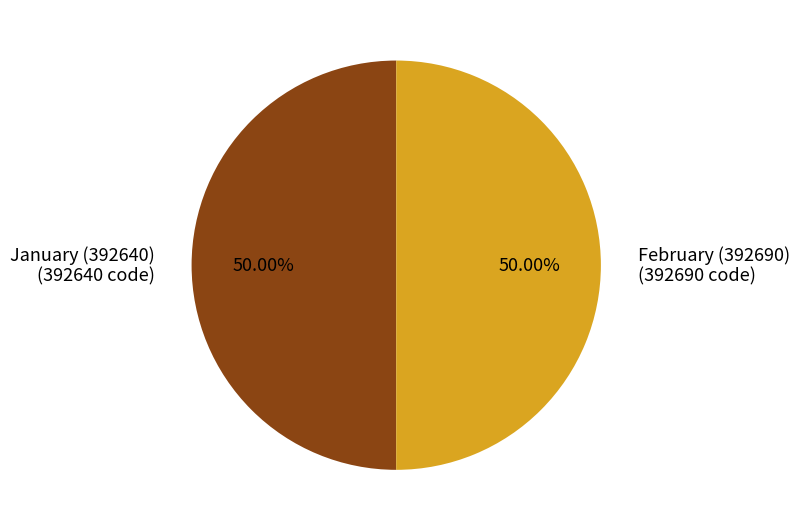

How much of the chart is everything except February (392690)?

50.0%